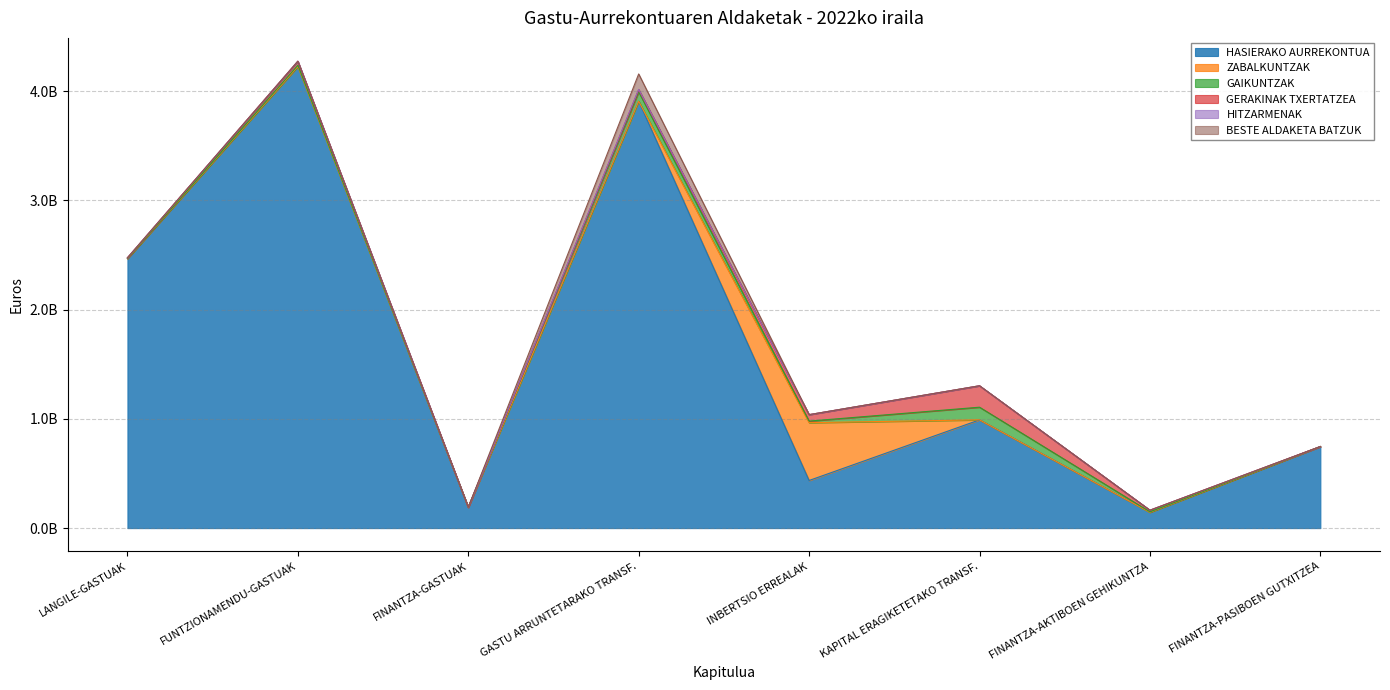

How many values in the BESTE ALDAKETA BATZUK series exceed 0?

1